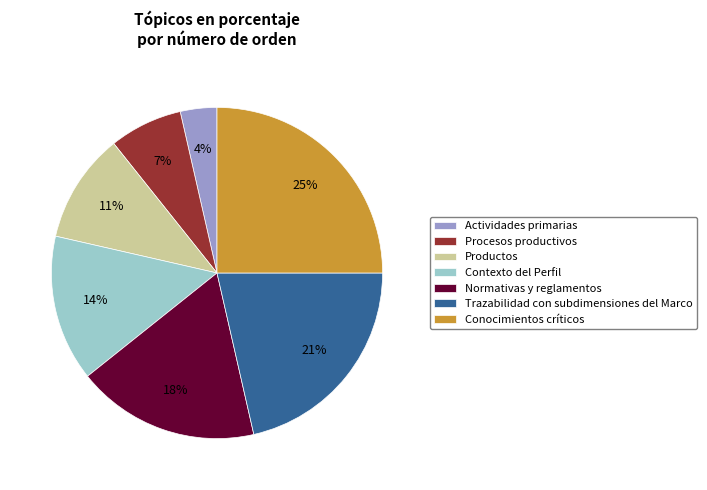

Count the number of slices in the pie.

7